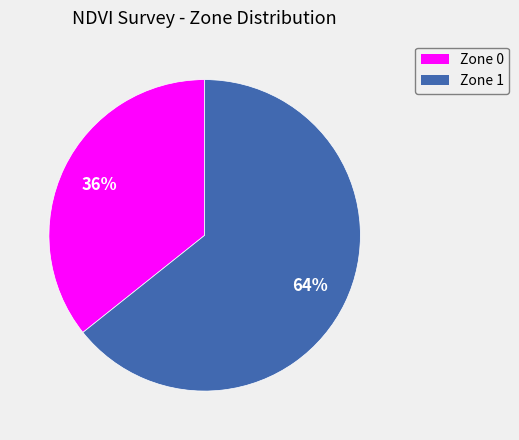

What is the largest slice in the pie chart?

Zone 1